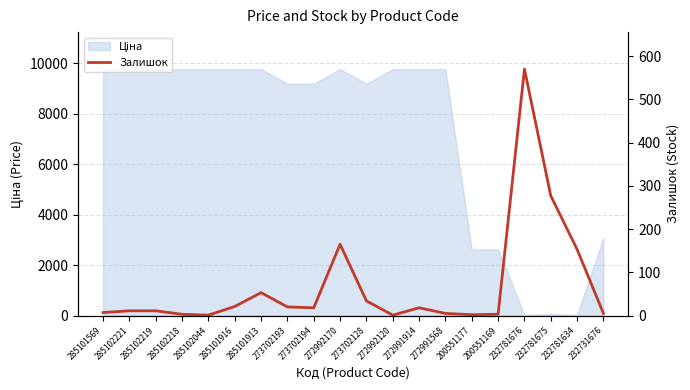

What is the minimum value shown in the chart?

1